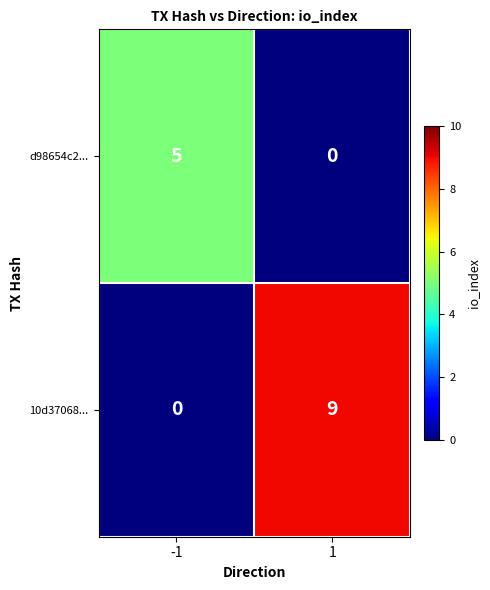

True or false: d98654c2... has a value of 5 at -1.

True